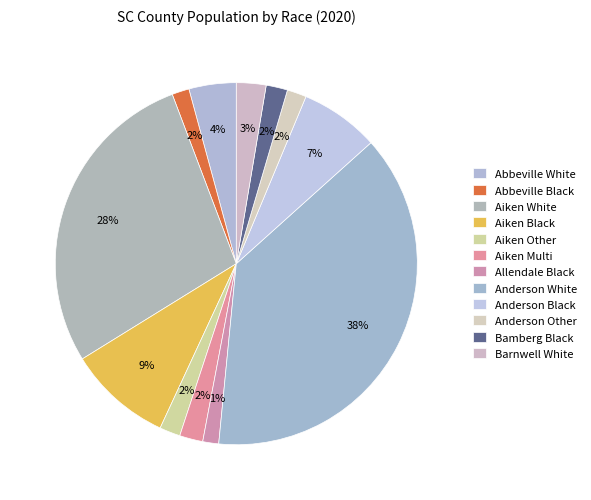

Count the number of slices in the pie.

12